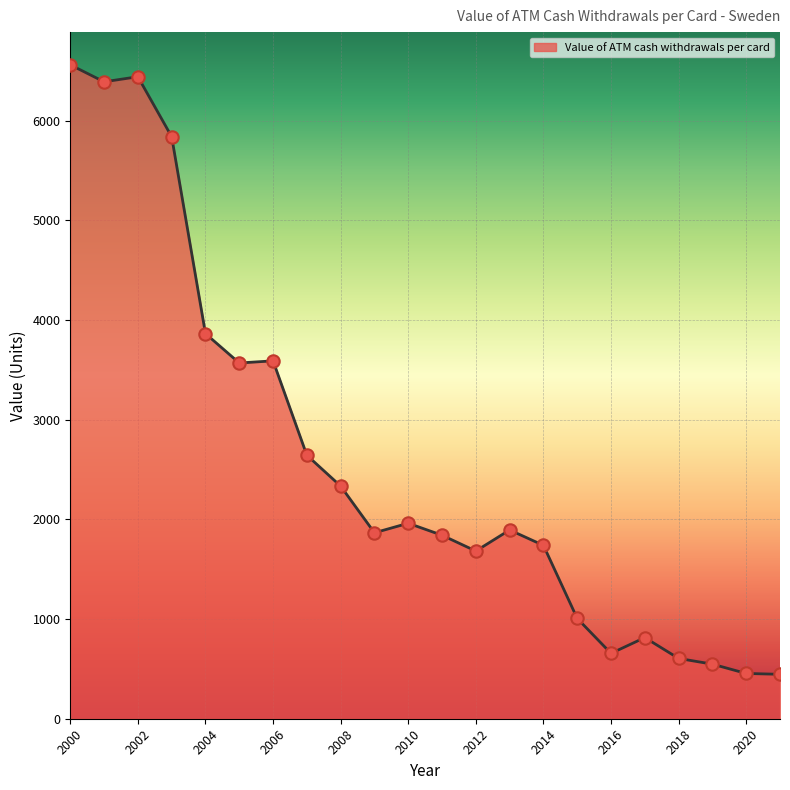

What is the difference between the maximum and minimum values?

6114.0